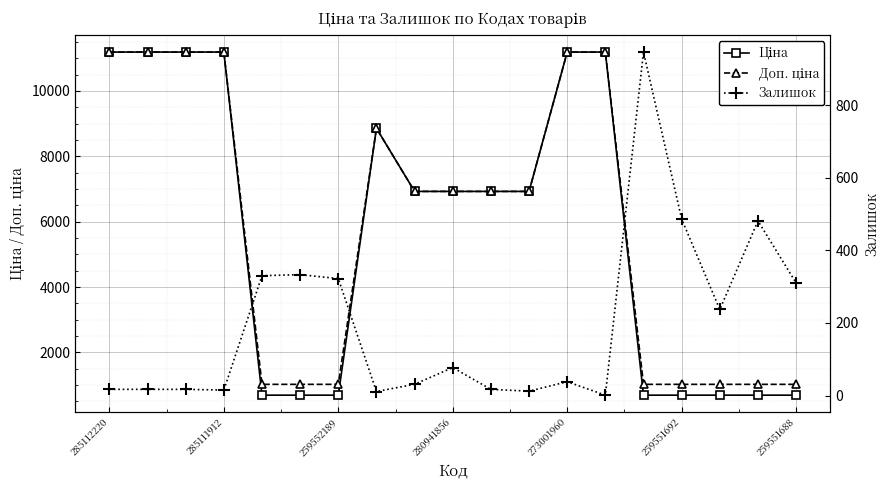

What is the sum of all Доп. ціна values?

111885.3